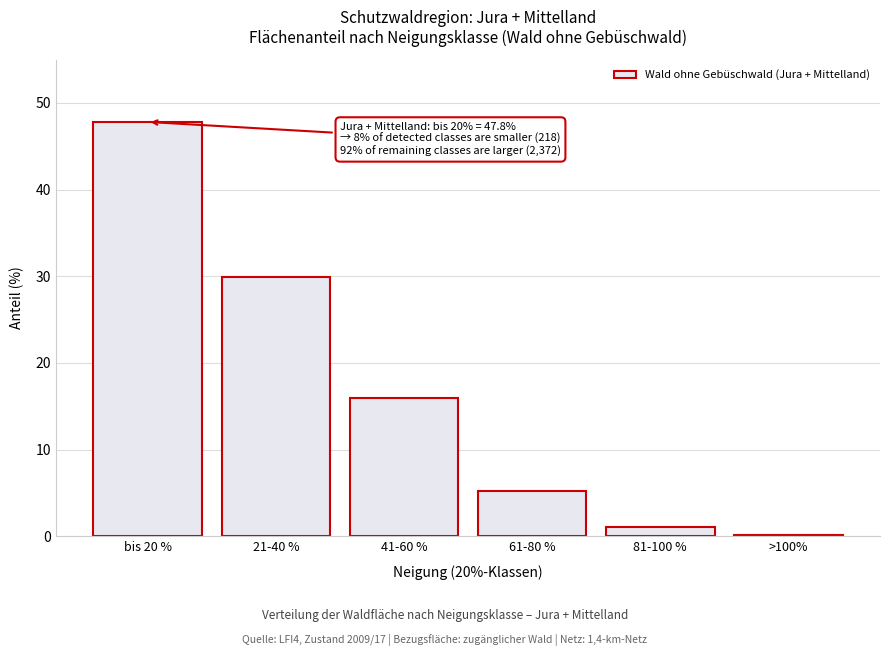

Reading left to right, extract all data points from this chart.

47.8	29.9	15.9	5.2	1.1	0.2